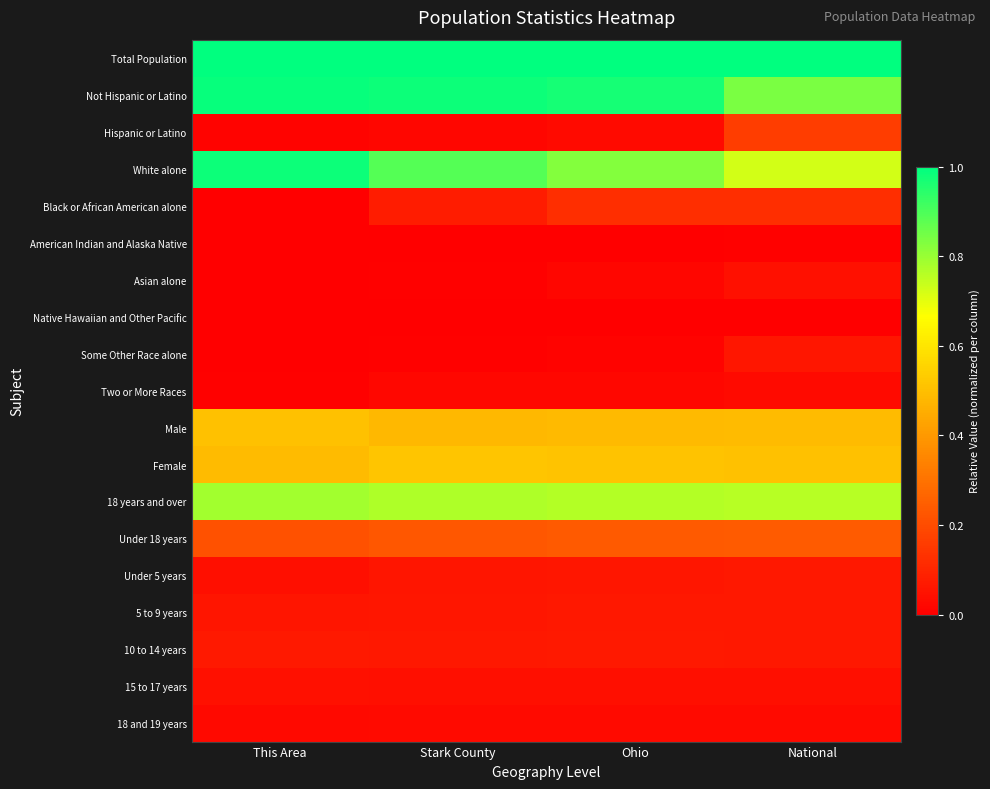

Reading right to left, list all the values displayed in this chart.

Total Population: National=1.0	Ohio=1.0	Stark County=1.0	This Area=1.0
Not Hispanic or Latino: National=0.8	Ohio=1.0	Stark County=1.0	This Area=1.0
Hispanic or Latino: National=0.2	Ohio=0.0	Stark County=0.0	This Area=0.0
White alone: National=0.7	Ohio=0.8	Stark County=0.9	This Area=1.0
Black or African American alone: National=0.1	Ohio=0.1	Stark County=0.1	This Area=0.0
American Indian and Alaska Native: National=0.0	Ohio=0.0	Stark County=0.0	This Area=0.0
Asian alone: National=0.0	Ohio=0.0	Stark County=0.0	This Area=0.0
Native Hawaiian and Other Pacific: National=0.0	Ohio=0.0	Stark County=0.0	This Area=0.0
Some Other Race alone: National=0.1	Ohio=0.0	Stark County=0.0	This Area=0.0
Two or More Races: National=0.0	Ohio=0.0	Stark County=0.0	This Area=0.0
Male: National=0.5	Ohio=0.5	Stark County=0.5	This Area=0.5
Female: National=0.5	Ohio=0.5	Stark County=0.5	This Area=0.5
18 years and over: National=0.8	Ohio=0.8	Stark County=0.8	This Area=0.8
Under 18 years: National=0.2	Ohio=0.2	Stark County=0.2	This Area=0.2
Under 5 years: National=0.1	Ohio=0.1	Stark County=0.1	This Area=0.0
5 to 9 years: National=0.1	Ohio=0.1	Stark County=0.1	This Area=0.1
10 to 14 years: National=0.1	Ohio=0.1	Stark County=0.1	This Area=0.1
15 to 17 years: National=0.0	Ohio=0.0	Stark County=0.0	This Area=0.0
18 and 19 years: National=0.0	Ohio=0.0	Stark County=0.0	This Area=0.0